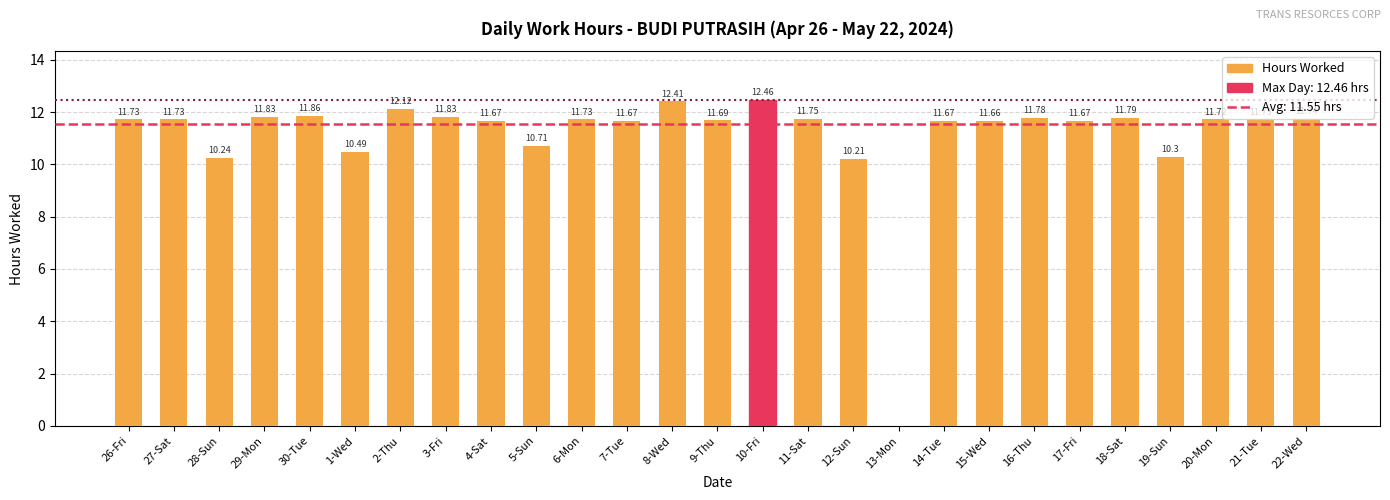

Are the bars grouped side by side (vs. stacked)?

No